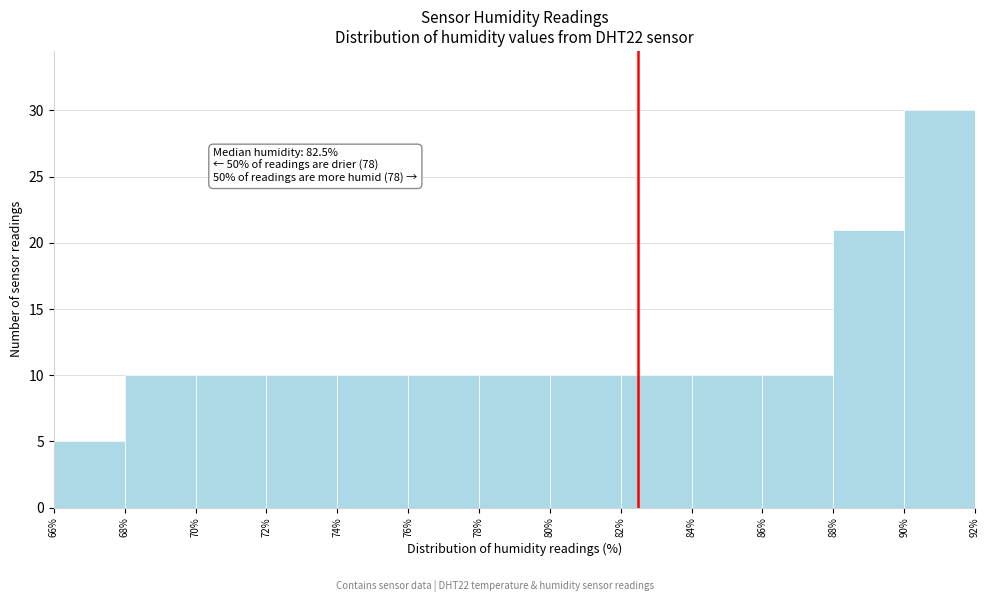

Which range on the x-axis has the tallest bar?

90% to 92%